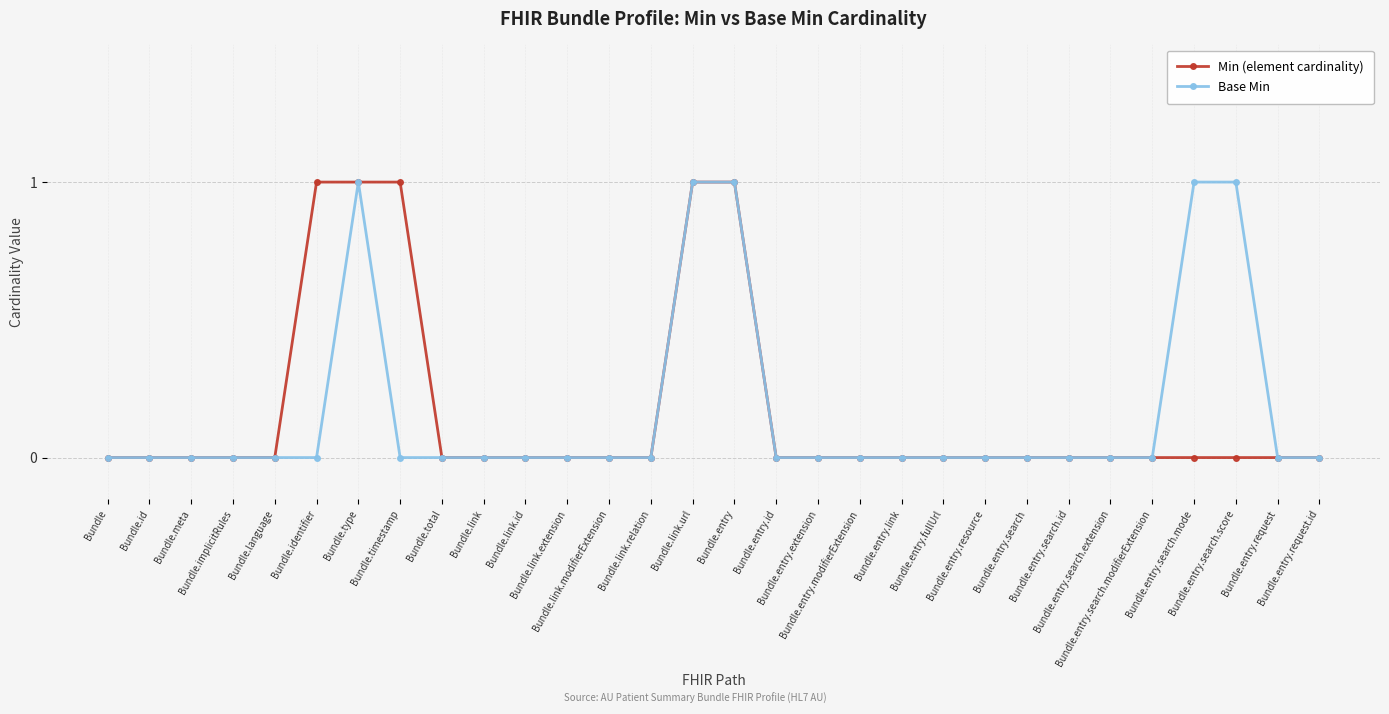

What is the value of the Base Min point at the 28th from the left?

1